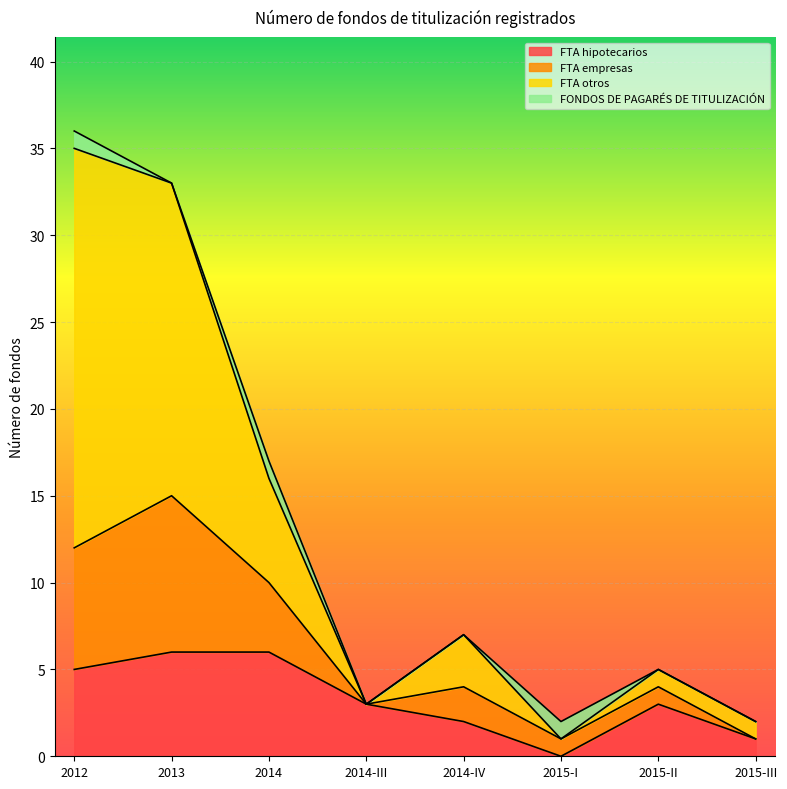

At which label does FTA hipotecarios first exceed 3?

2012